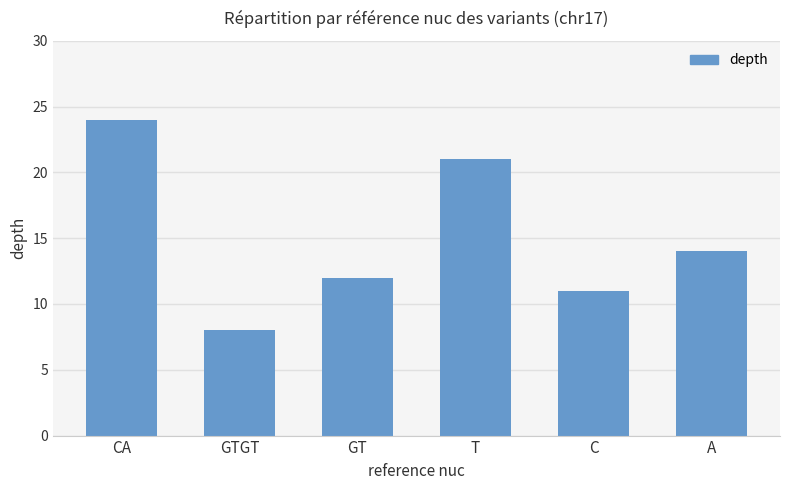

What is the sum of the values at GTGT and CA?

32